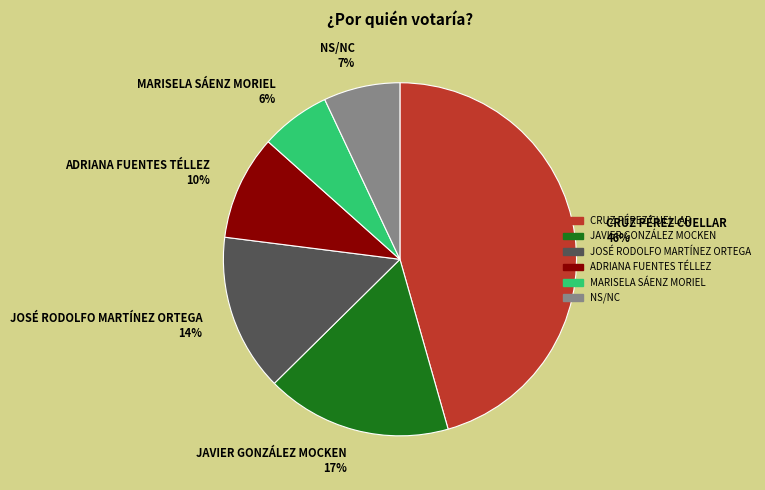

Is there a majority slice in this chart?

No